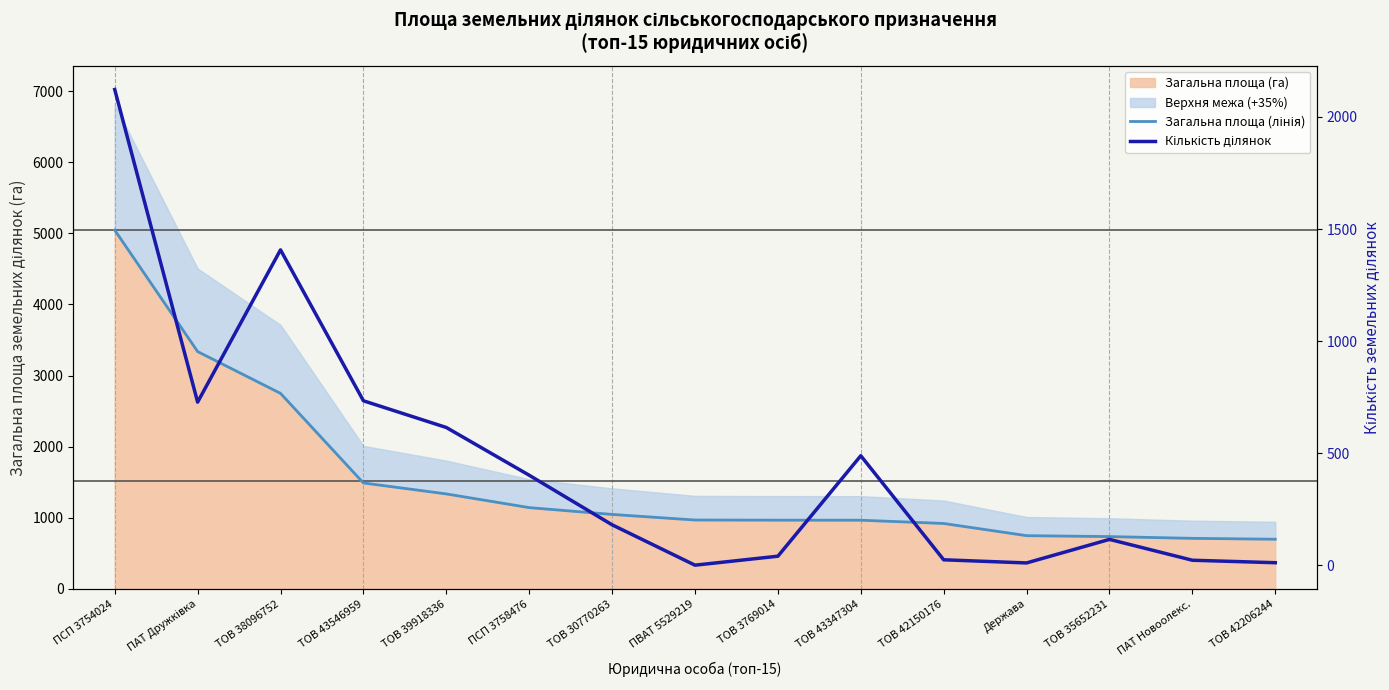

Is it true that Кількість ділянок equals 734.0 at ТОВ 43546959?

True